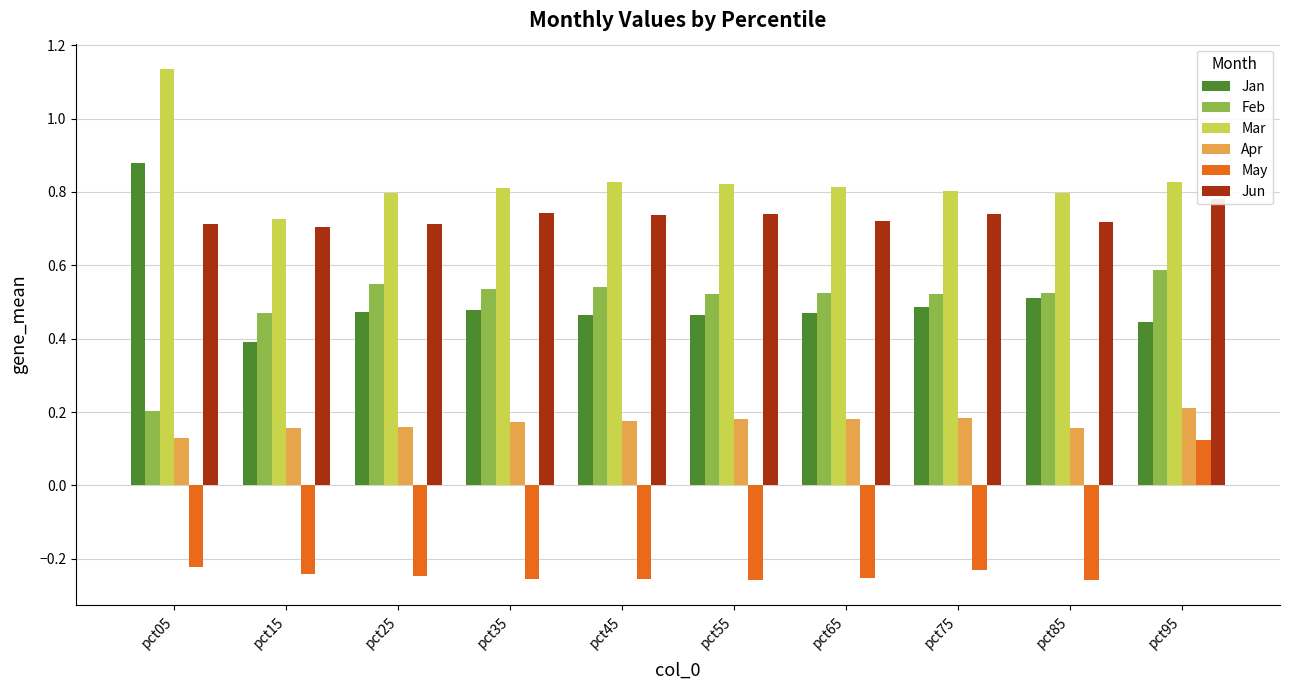

What is the sum of the Feb values at pct35 and pct25?

1.1